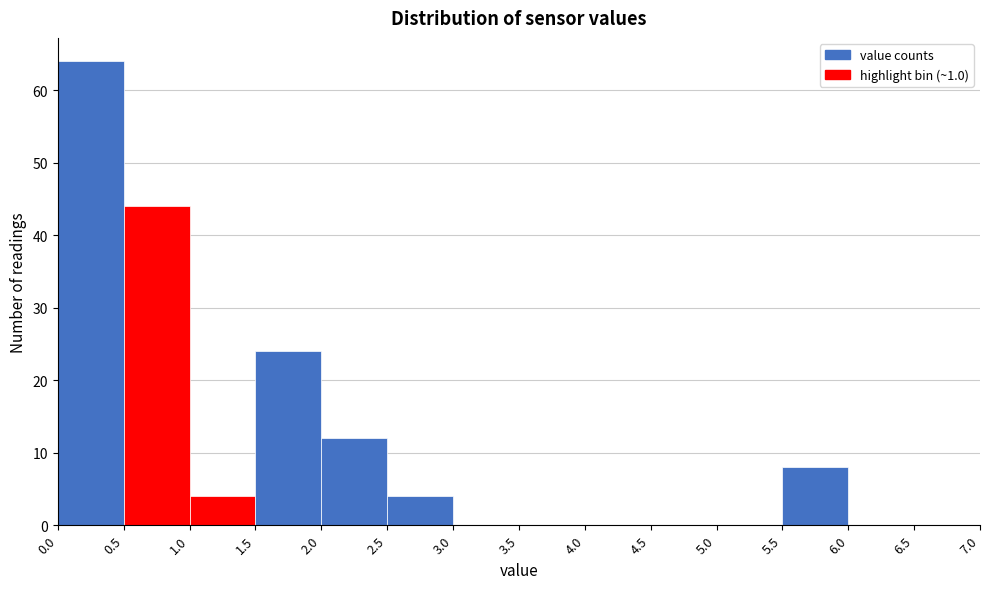

Which range on the x-axis has the tallest bar?

0.0 to 0.5